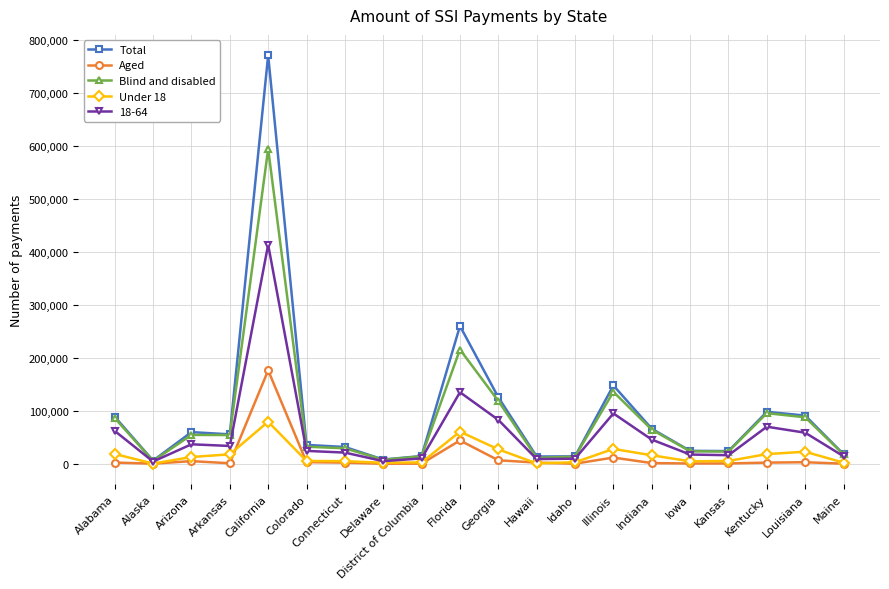

List the series in order of their peak value, highest first.

Total, Blind and disabled, 18-64, Aged, Under 18